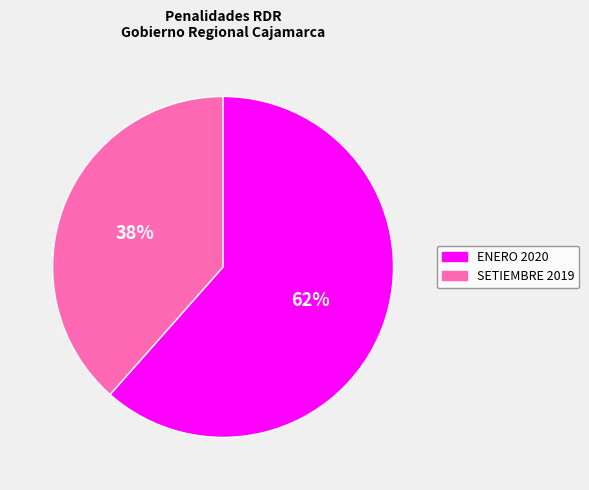

What is the smallest slice in the pie chart?

SETIEMBRE 2019